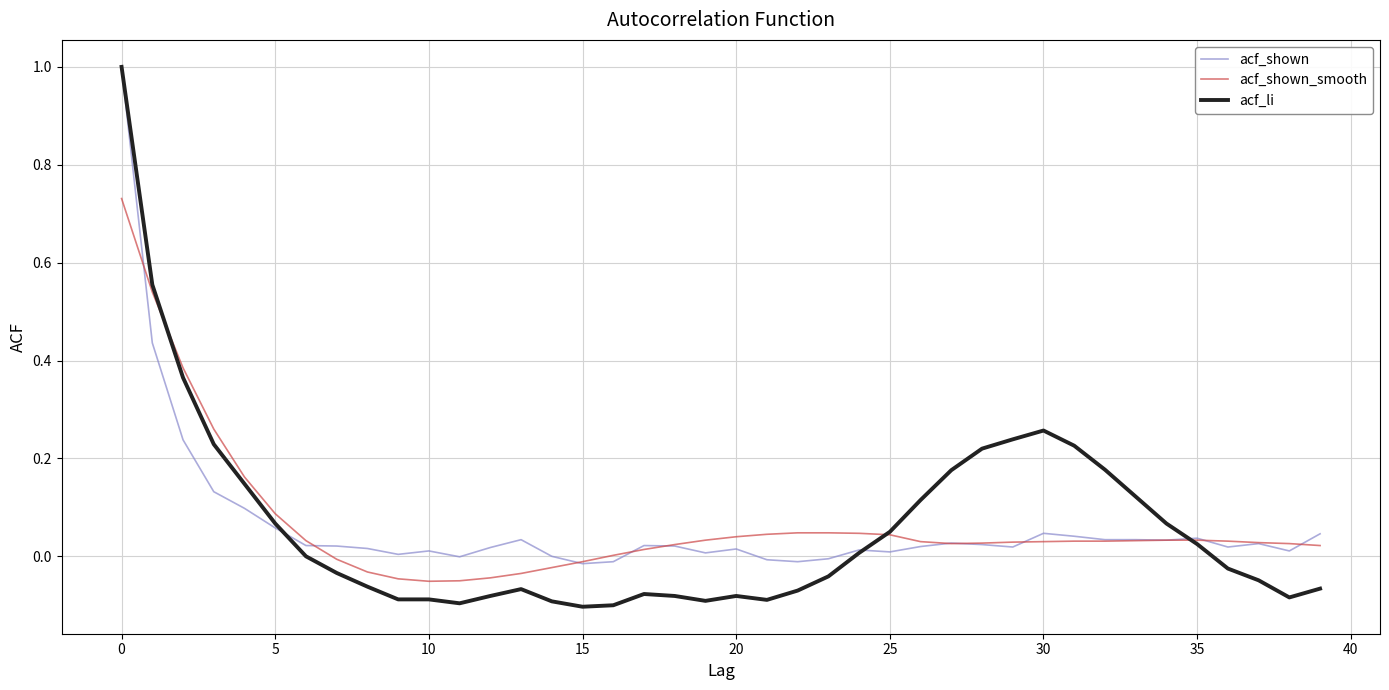

Which series has the largest range (max minus min)?

acf_li